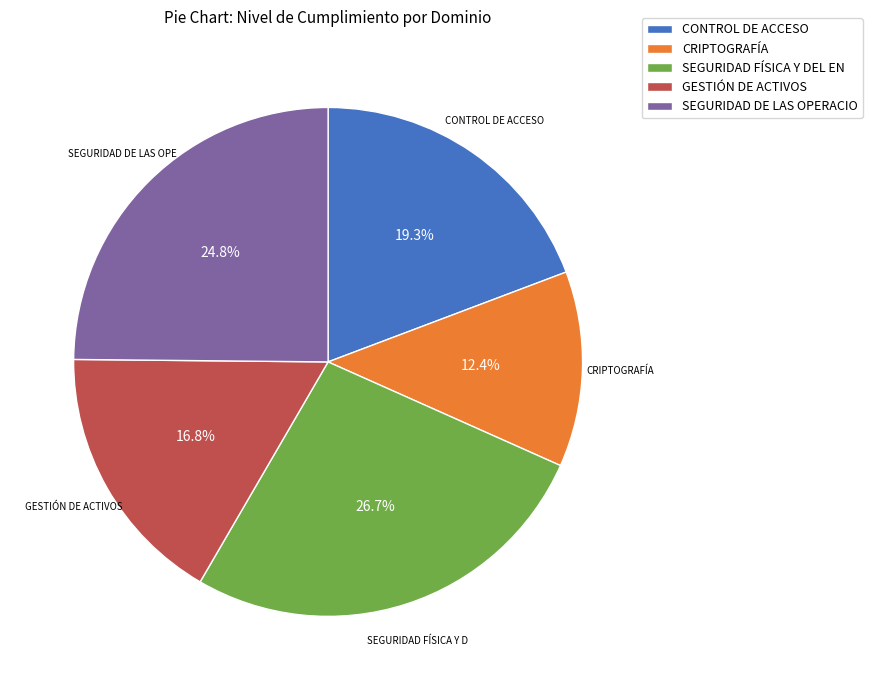

How many slices are in this pie chart?

5